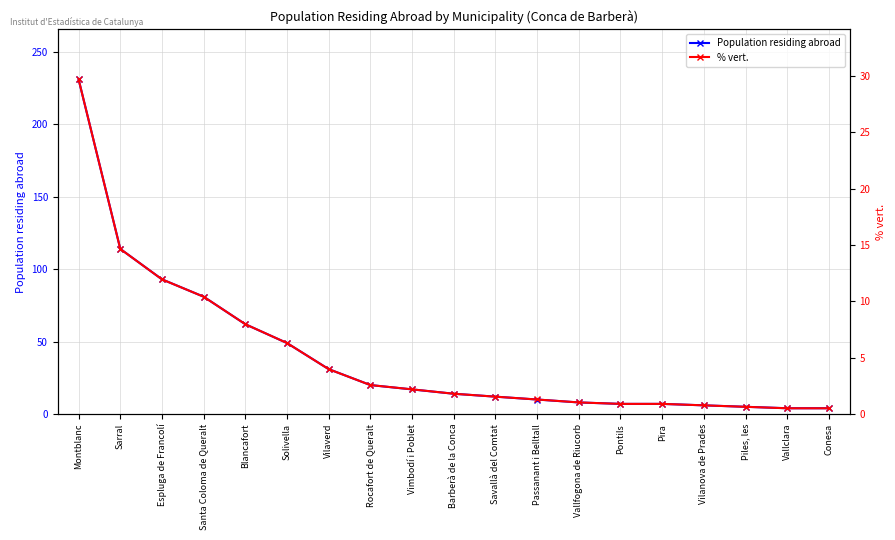

What is the label of the 18th point from the right?

Sarral